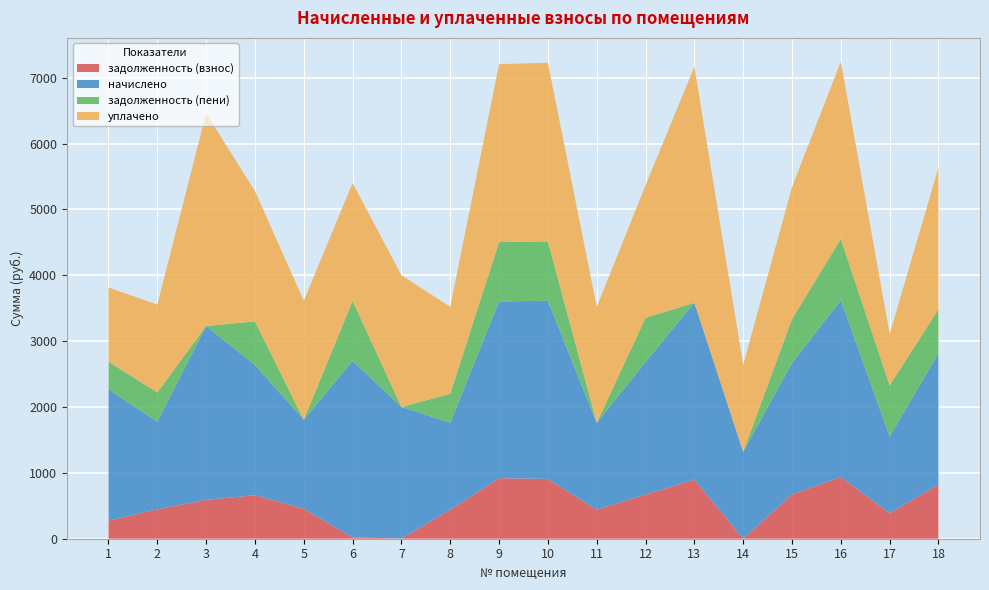

Reading left to right, transcribe all the data shown in this chart.

задолженность (взнос): 1=274.6	2=446.6	3=589.8	4=660.0	5=454.0	6=20.8	7=2.1	8=441.1	9=919.5	10=907.7	11=440.1	12=671.0	13=896.2	14=0.0	15=672.2	16=937.8	17=388.8	18=824.3
начислено: 1=1994.7	2=1331.0	3=2639.9	4=1979.9	5=1353.1	6=2680.4	7=1998.4	8=1319.9	9=2684.1	10=2706.3	11=1319.9	12=2013.1	13=2687.8	14=1319.9	15=1998.4	16=2684.1	17=1165.1	18=1994.7
задолженность (пени): 1=420.2	2=443.7	3=0.0	4=660.0	5=0.0	6=910.3	7=0.0	8=440.0	9=901.7	10=902.1	11=0.0	12=671.0	13=0.0	14=0.0	15=666.1	16=931.2	17=773.9	18=664.9
уплачено: 1=1126.3	2=1334.0	3=3229.7	4=1979.9	5=1807.1	6=1790.9	7=2000.5	8=1321.0	9=2701.9	10=2711.9	11=1760.0	12=2013.1	13=3584.0	14=1319.9	15=2004.5	16=2690.7	17=780.0	18=2154.1